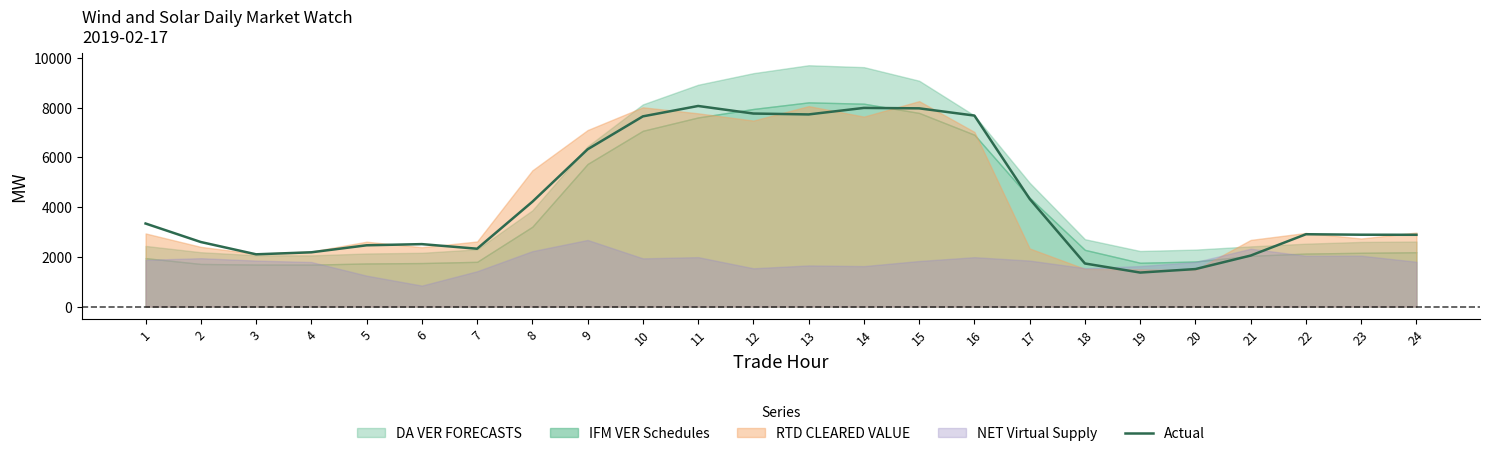

The chart shows a value of 6320.9 at 9. True or false?

True